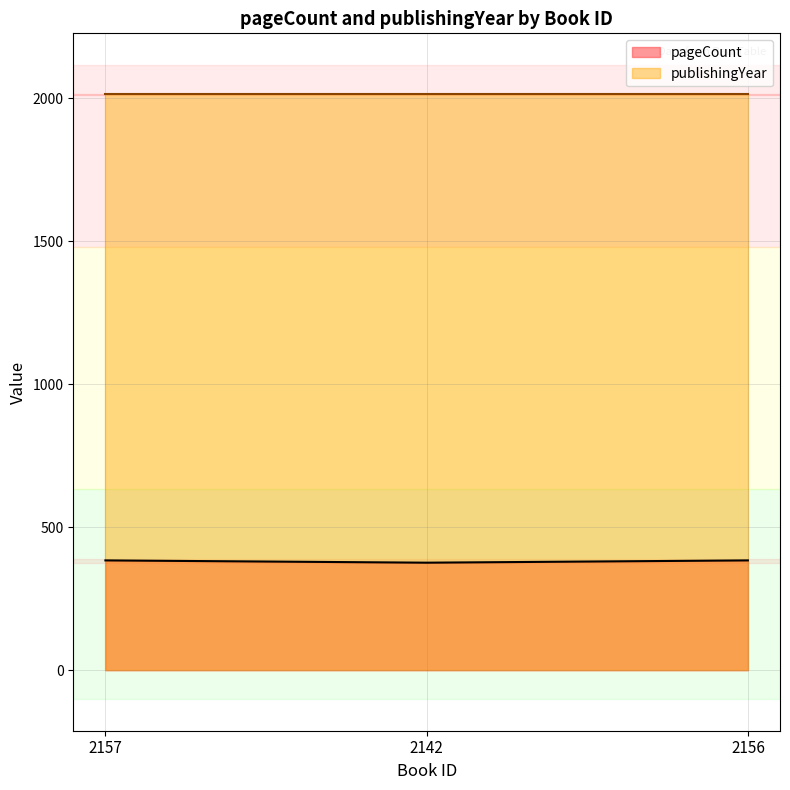

The value at 2156 is 384. True or false?

True